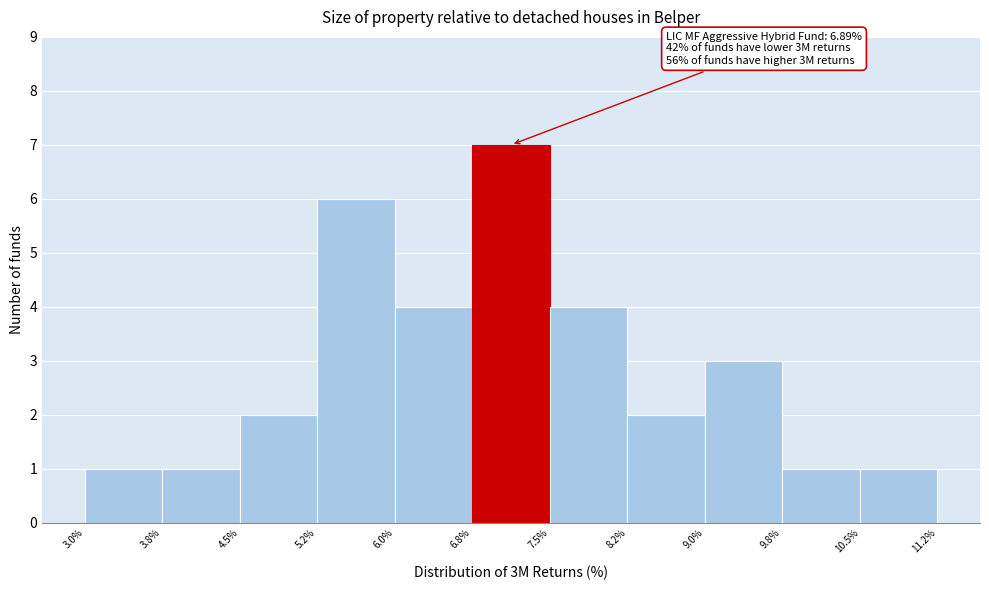

Which range on the x-axis has the tallest bar?

6.8% to 7.5%